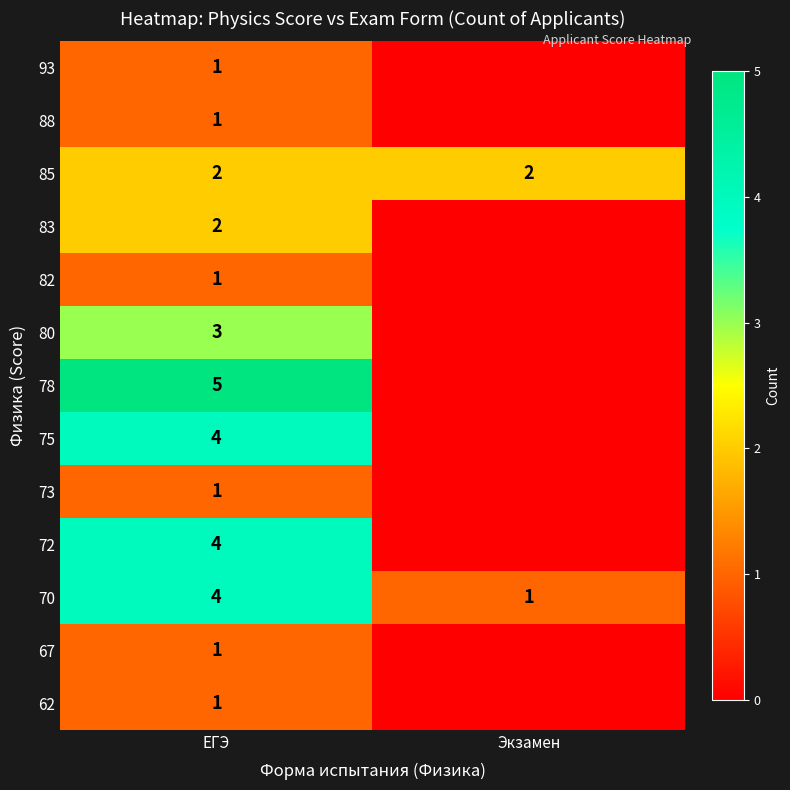

What is the difference between the highest and lowest values at ЕГЭ?

4